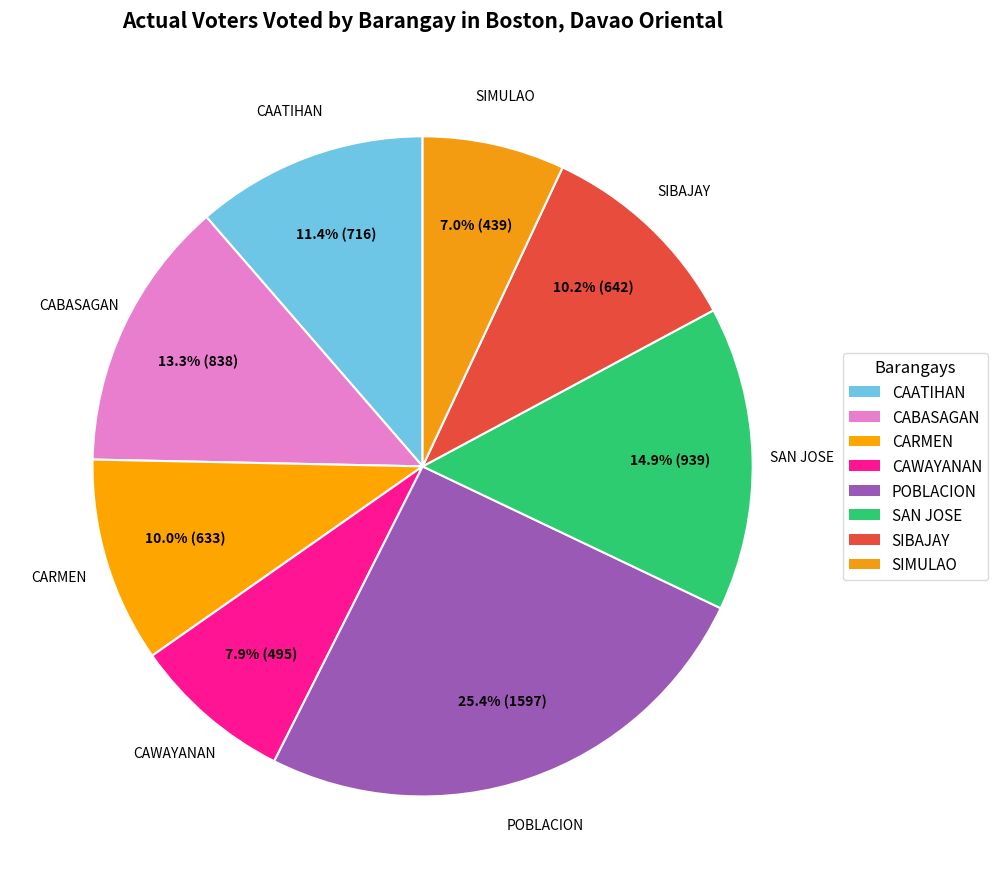

Count the number of slices in the pie.

8